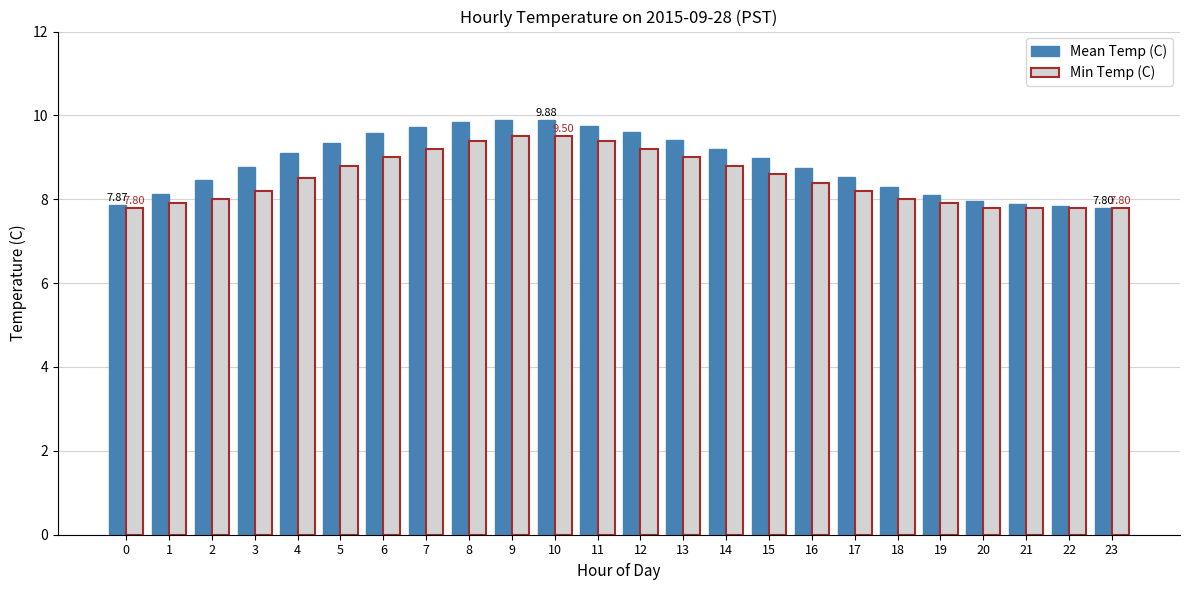

What is the difference between the maximum and minimum values in the Mean Temp (C) series?

2.1